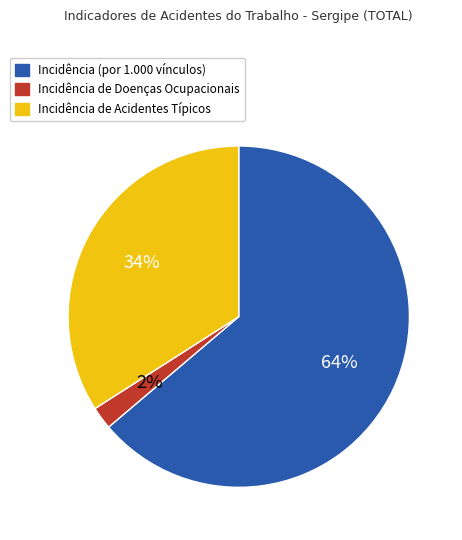

To the nearest percent, what percentage of the pie is Incidência de Acidentes Típicos?

34%